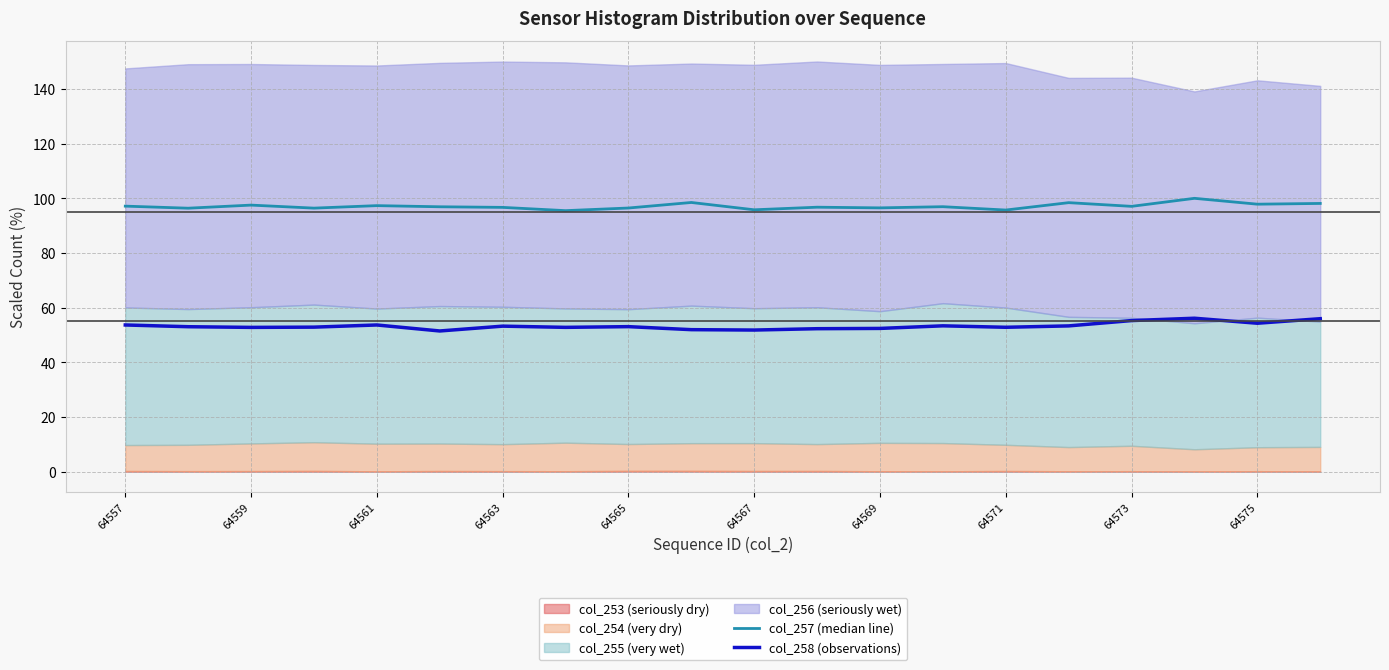

True or false: col_257 (median line) and col_258 (observations) cross at least once.

False